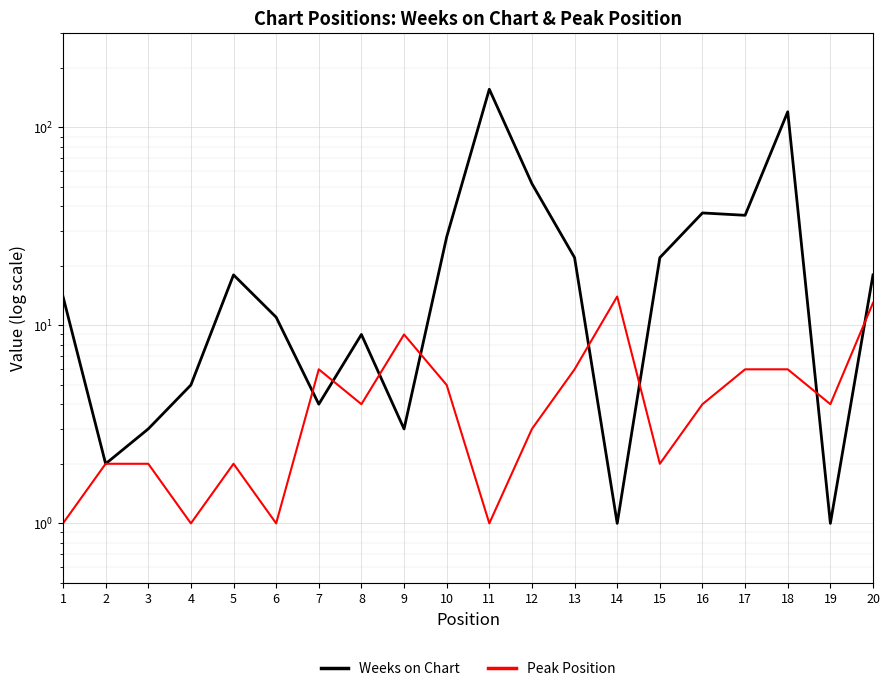

At 6, list the series in order from largest to smallest.

Weeks on Chart, Peak Position